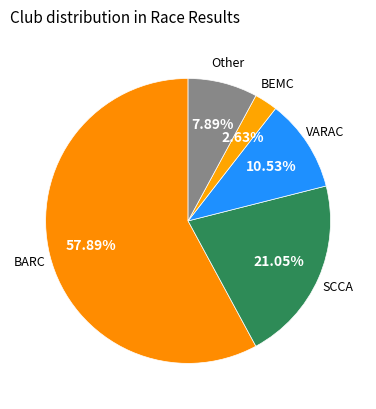

To the nearest percent, what is the difference between the largest and smallest slice percentages?

55%